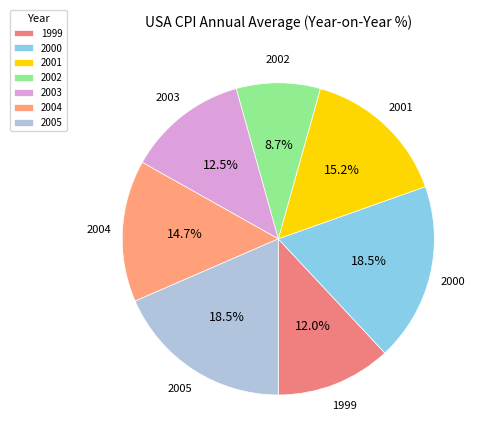

How many slices are in this pie chart?

7